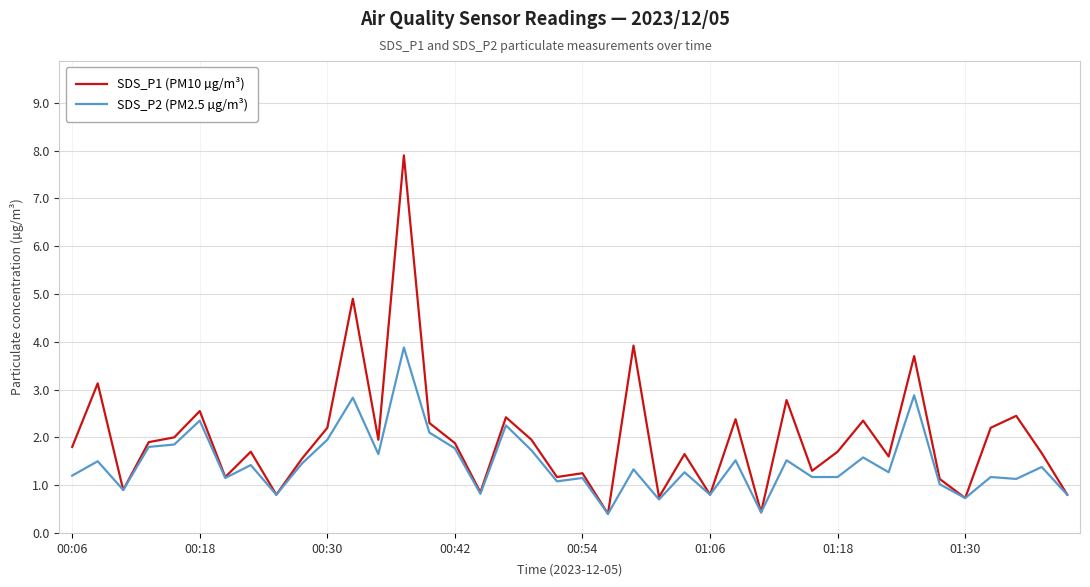

What is the minimum value shown in the chart?

0.4